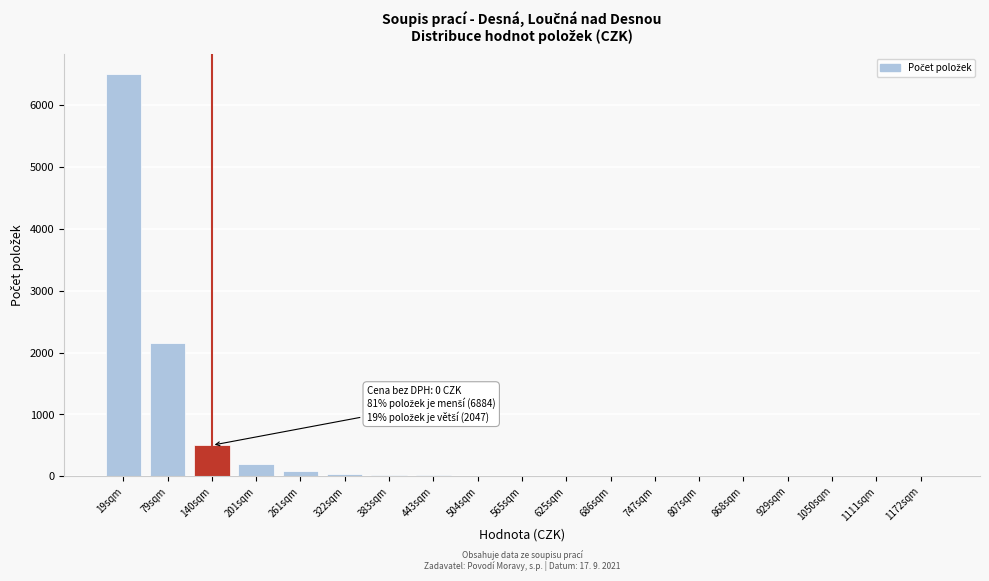

Which category has the highest value across all series?

19sqm